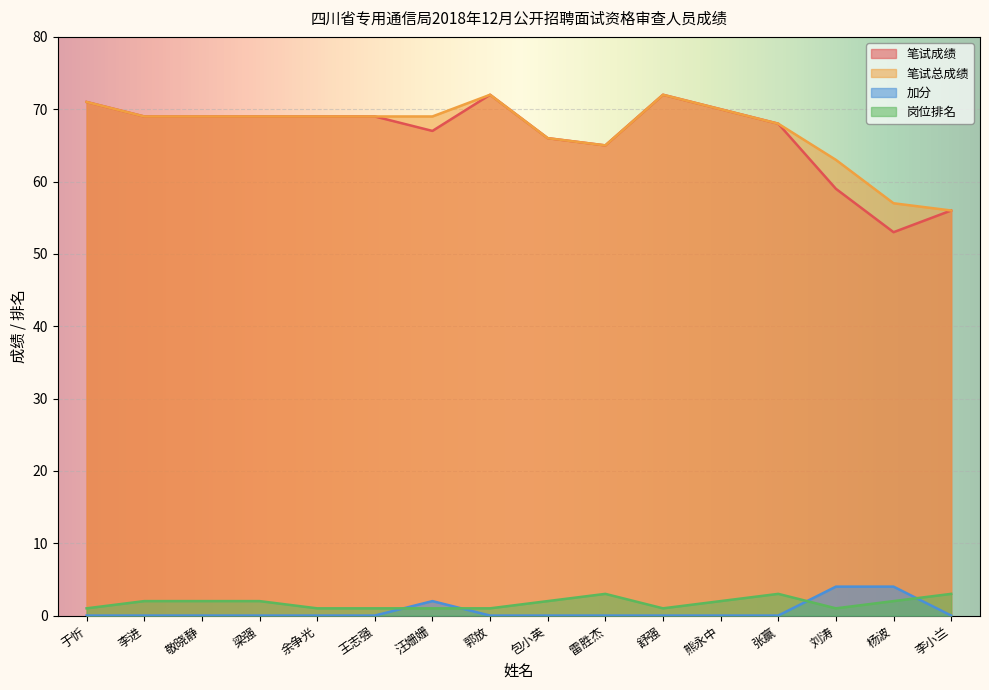

True or false: 加分 has more than 1 interior local peaks.

False